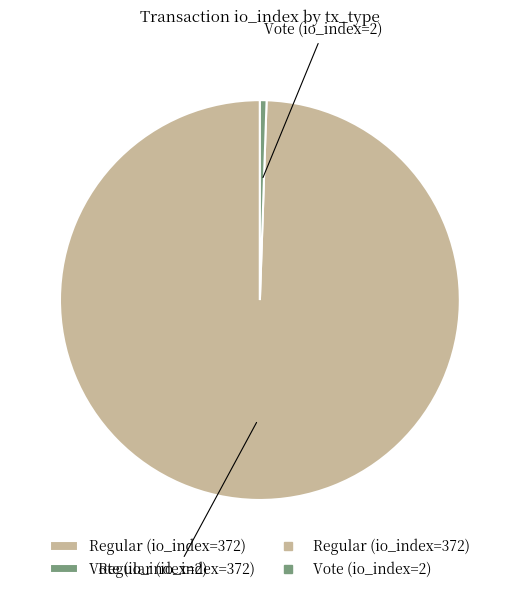

Which category has the biggest portion of the pie?

Regular (io_index=372)